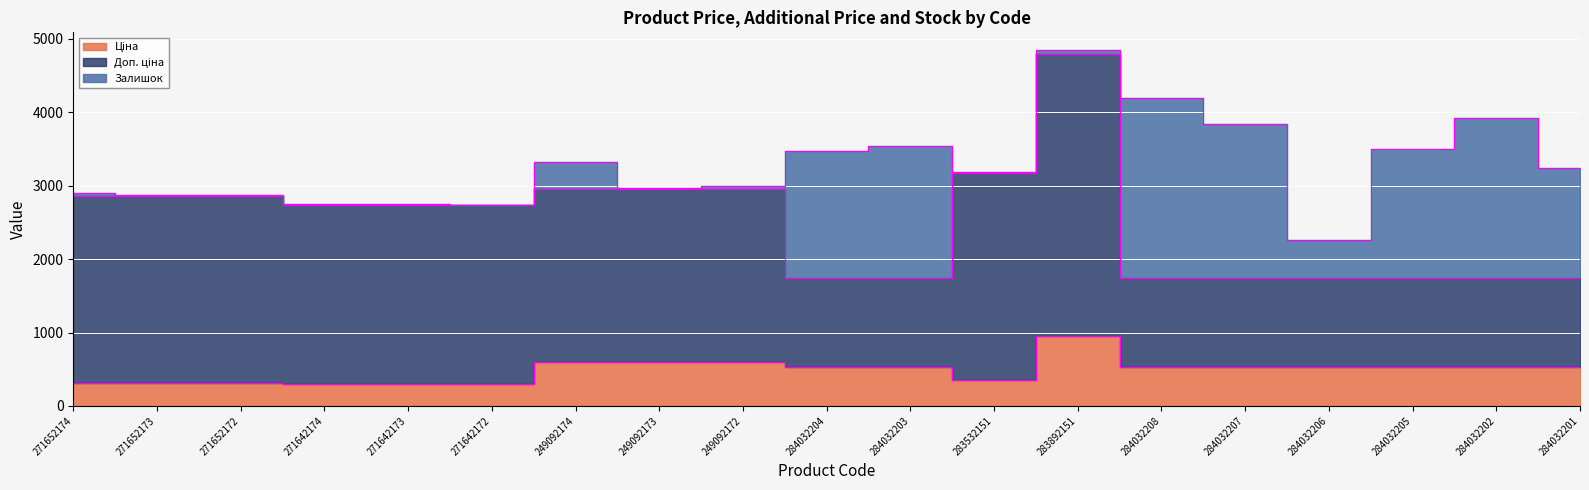

What is the sum of the Ціна values at 249092173 and 271652174?

909.9